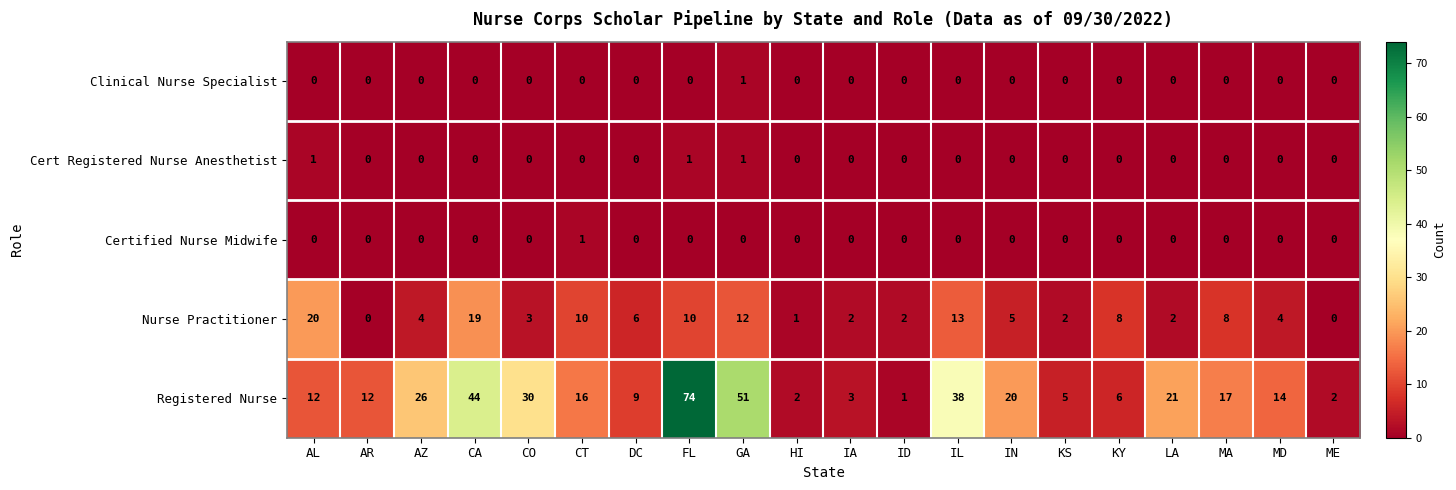

At how many categories does at least one series exceed 34?

4